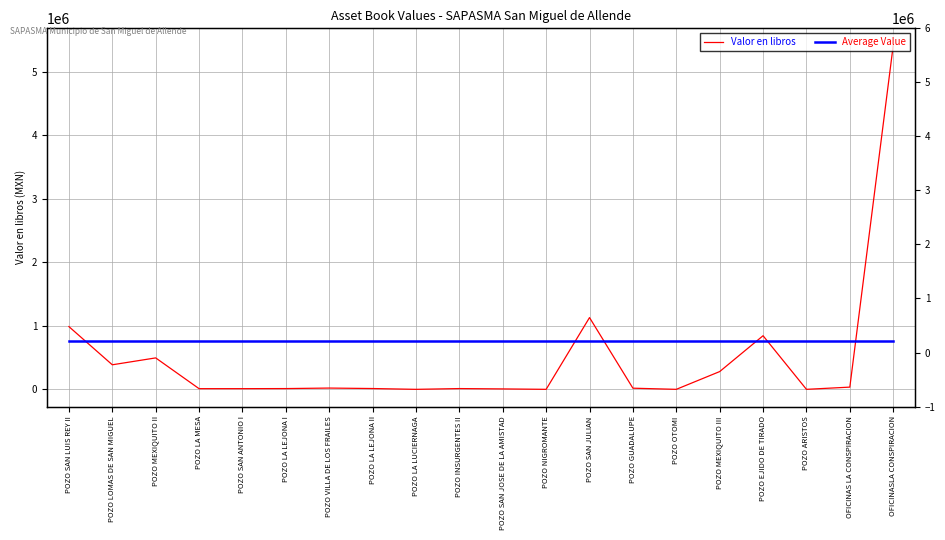

How many intersections are there between Average Value and Valor en libros?

6